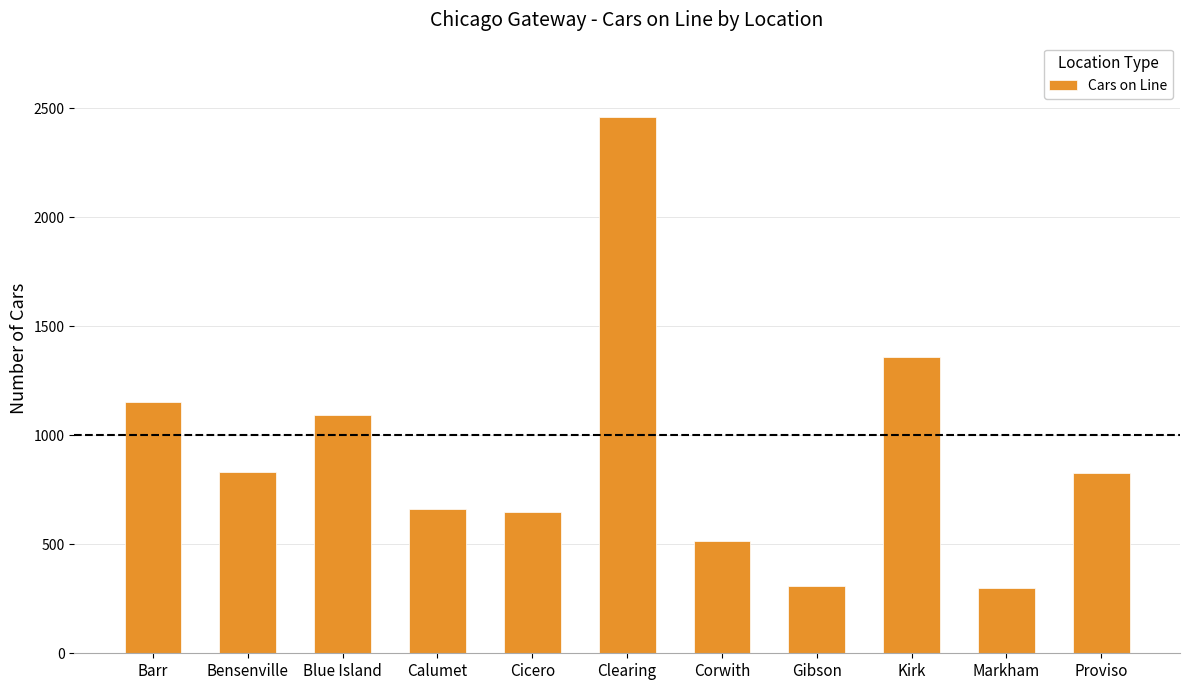

What is the label of the 7th bar from the left?

Corwith